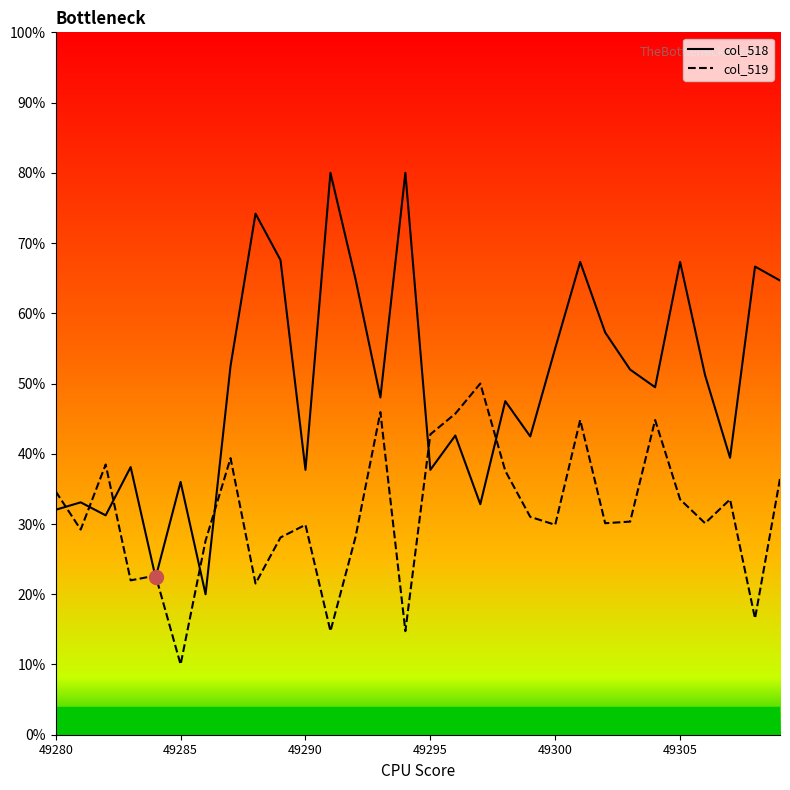

Rank the series by their average value, from highest to lowest.

col_518, col_519